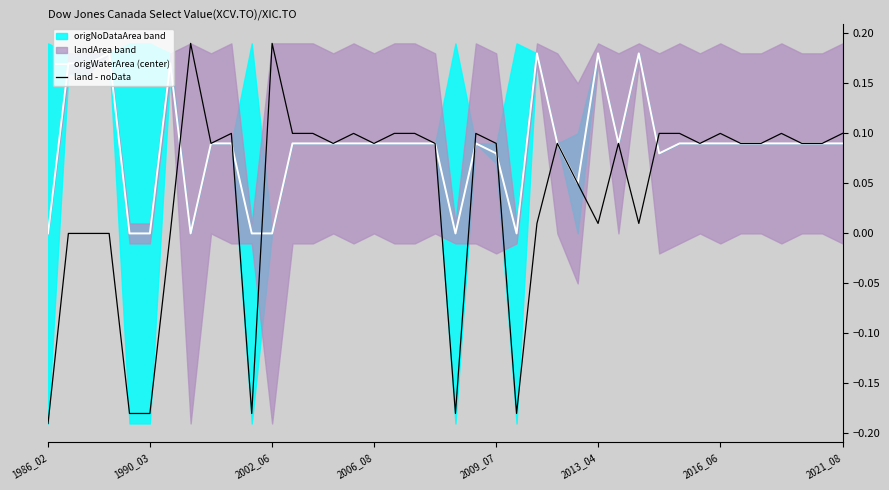

Which category has the lowest value in the land - noData series?

1986_02